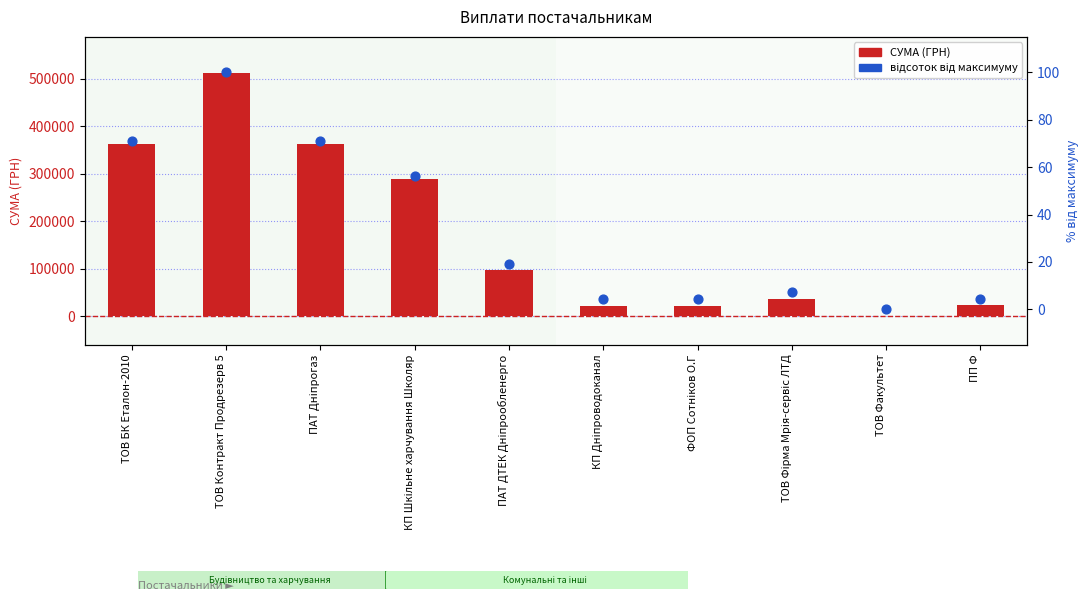

At which category is the sum across all series the highest?

ТОВ Контракт Продрезерв 5